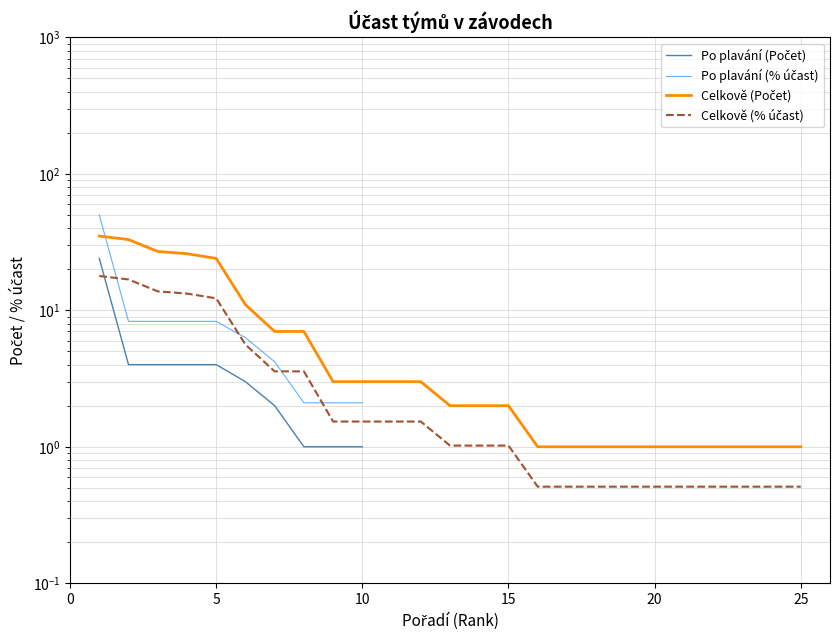

What position from the left is 10?

10